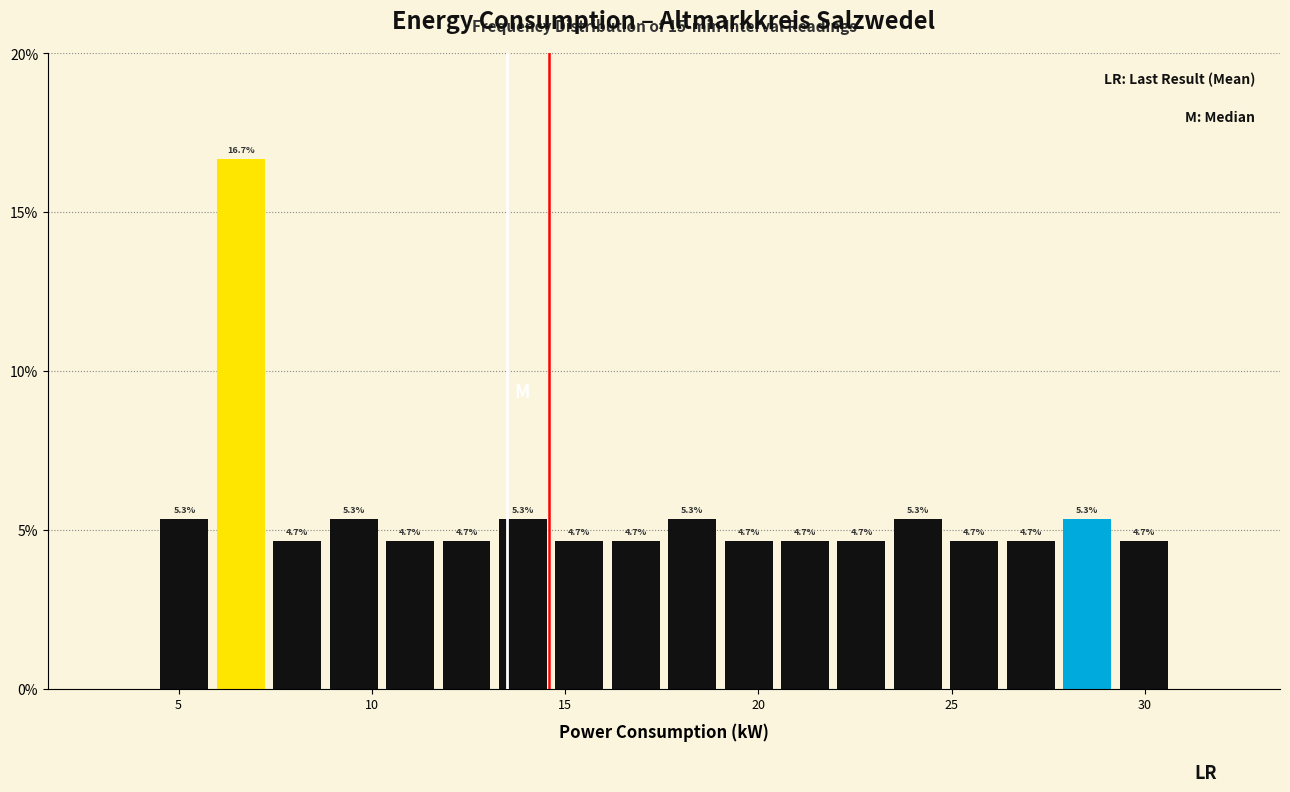

Around what value on the x-axis is the tallest bar? Give the approximate position of its centre, as read against the axis.

6.5